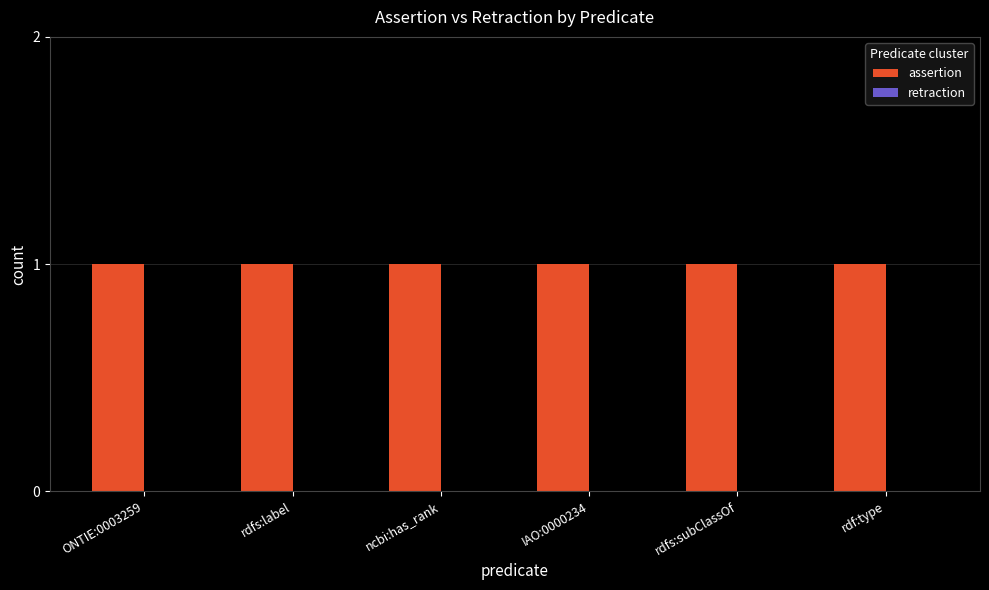

What is the spread (max minus min) of values at rdfs:label?

1